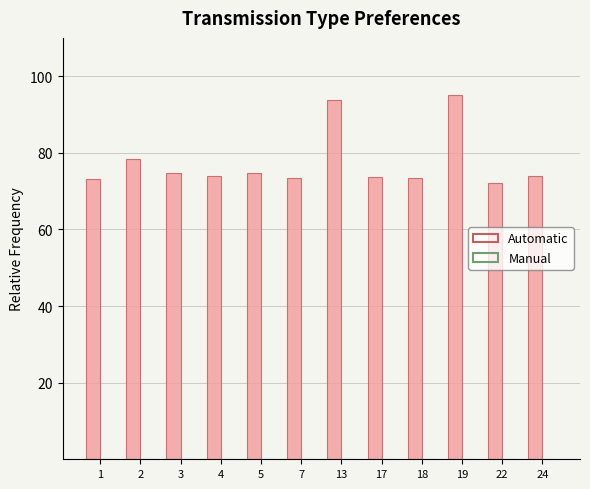

What is the smallest value displayed?

72.2